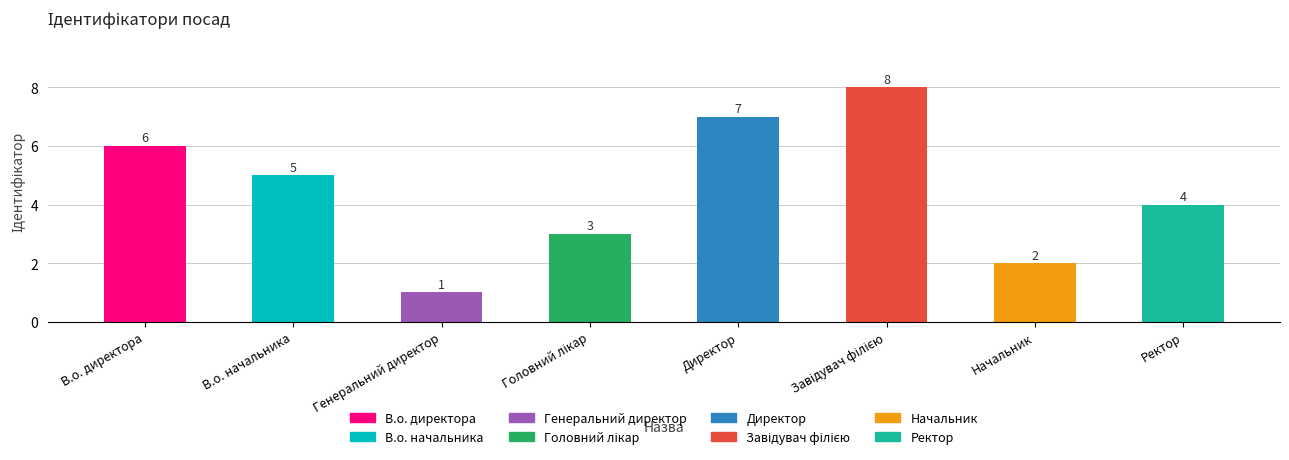

Which label corresponds to the smallest value in the chart?

Генеральний директор